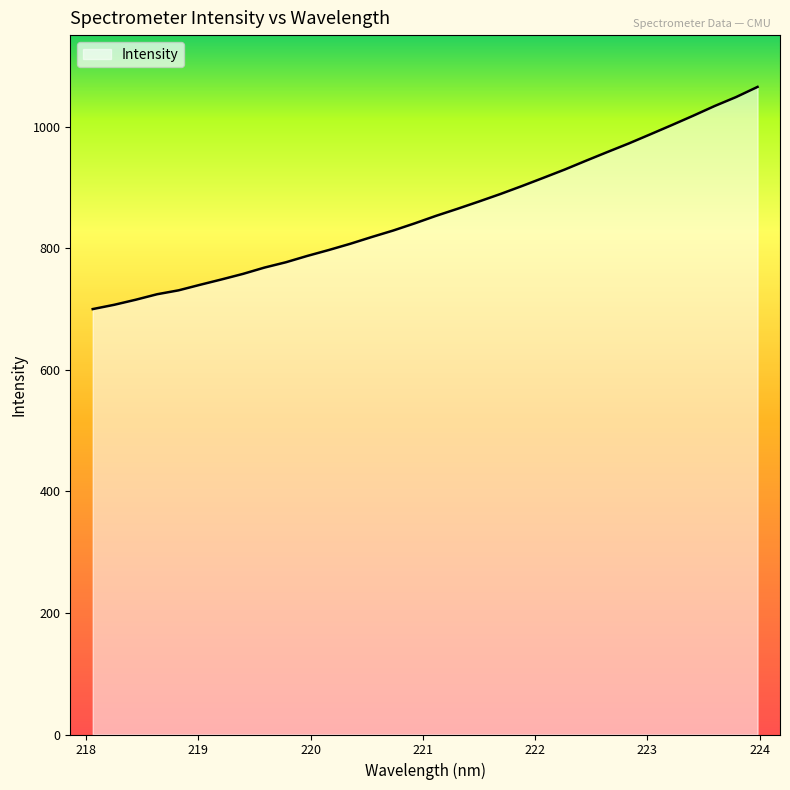

What is the minimum value shown in the chart?

700.0